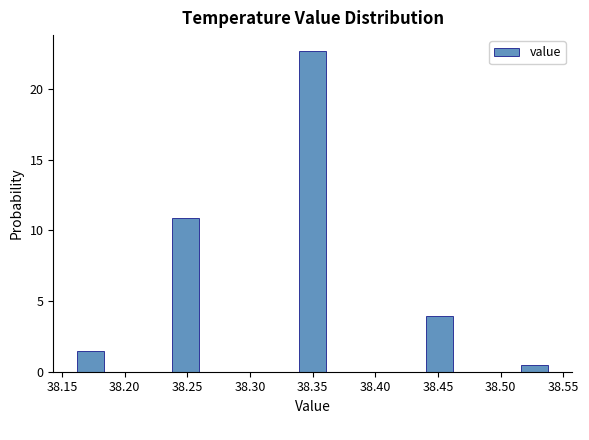

How tall is the bar that spans 38.235 to 38.260 on the x-axis? Neither the bar edges nor the heights are printed on the chart, so give them approximately, as read against the axes.

11.0